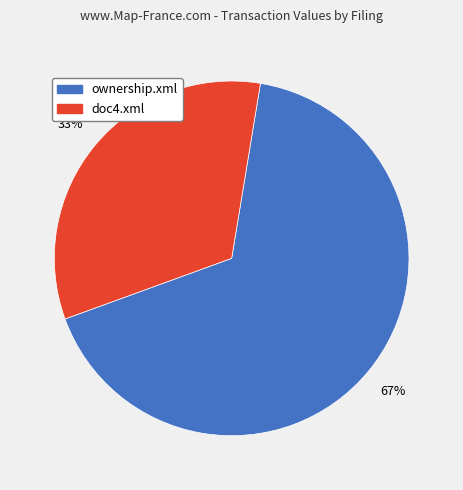

Between ownership.xml and doc4.xml, which is larger?

ownership.xml